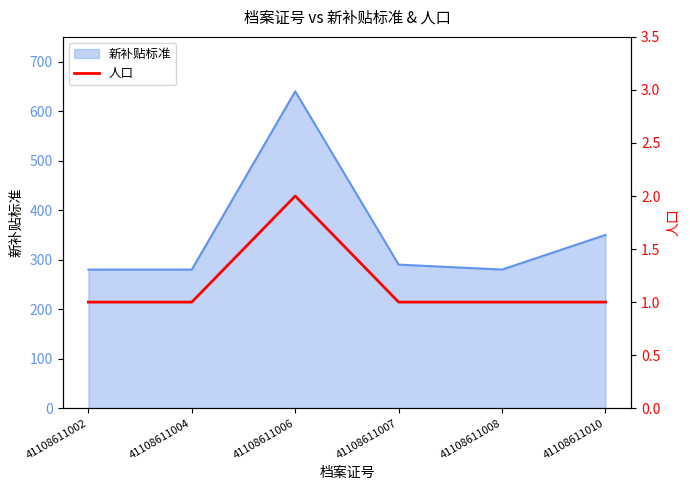

The 新补贴标准 series shows 160 at 41108611008. True or false?

False